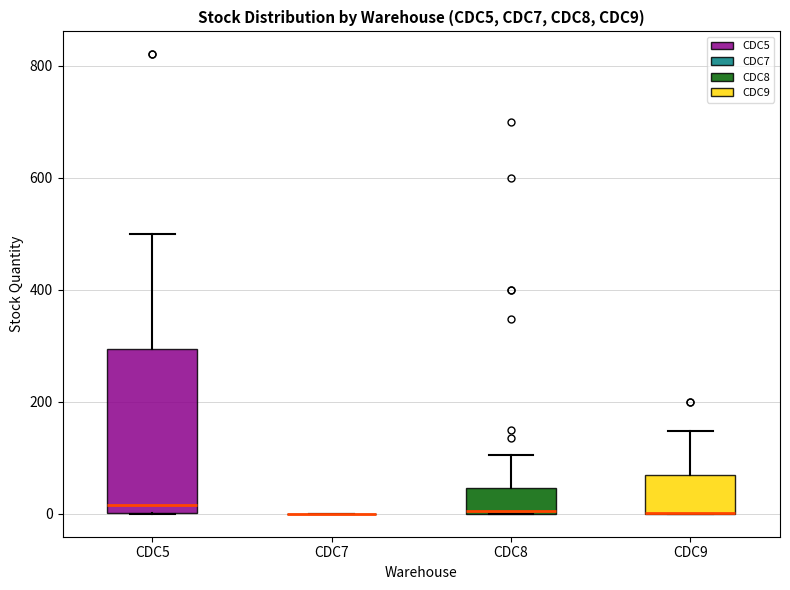

Reading left to right, read every box against the y-axis: the position of its median line, the range the box covers, and the ends of its whiskers. The values are not printed on the chart, so give them approximately, as read against the axis.

CDC5: median 20, box 0 to 300, whiskers 0 to 500
CDC7: box collapsed to a line at 0, whiskers 0 to 0
CDC8: median 0, box 0 to 40, whiskers 0 to 100
CDC9: median 0 (drawn on the box's lower edge), box 0 to 60, whiskers 0 to 140